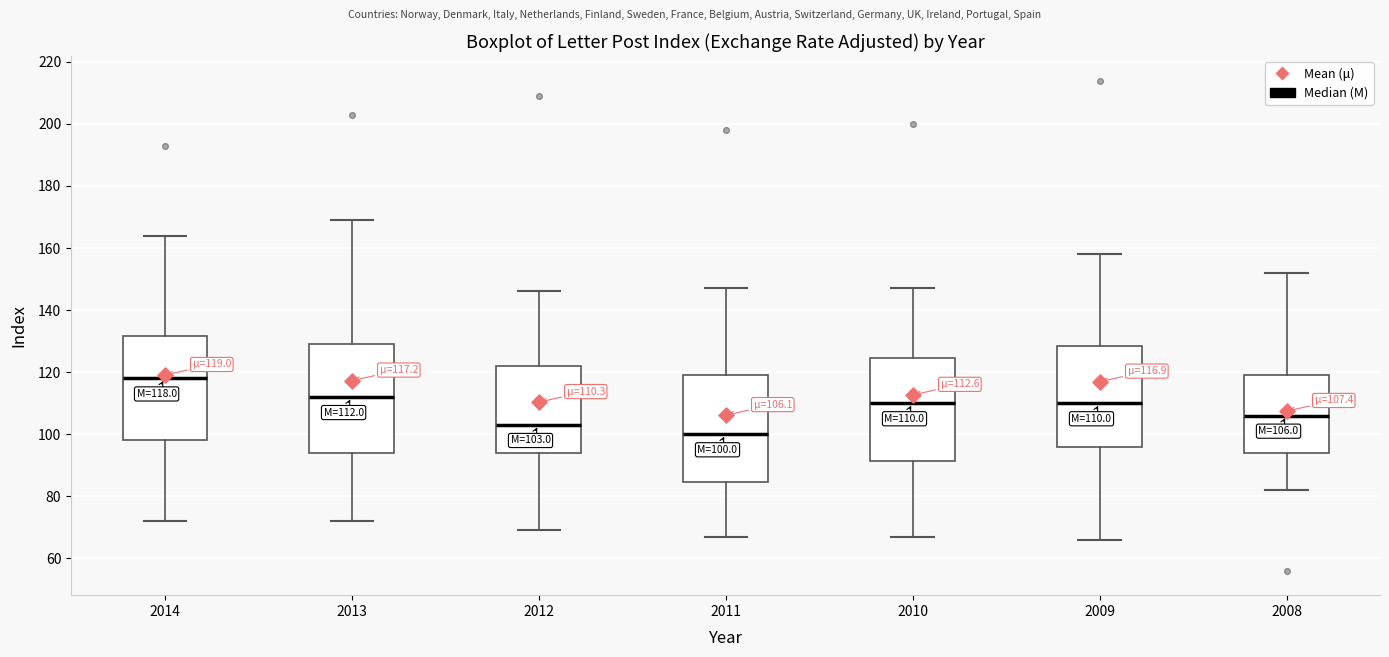

Which box has the lowest median line?

2011